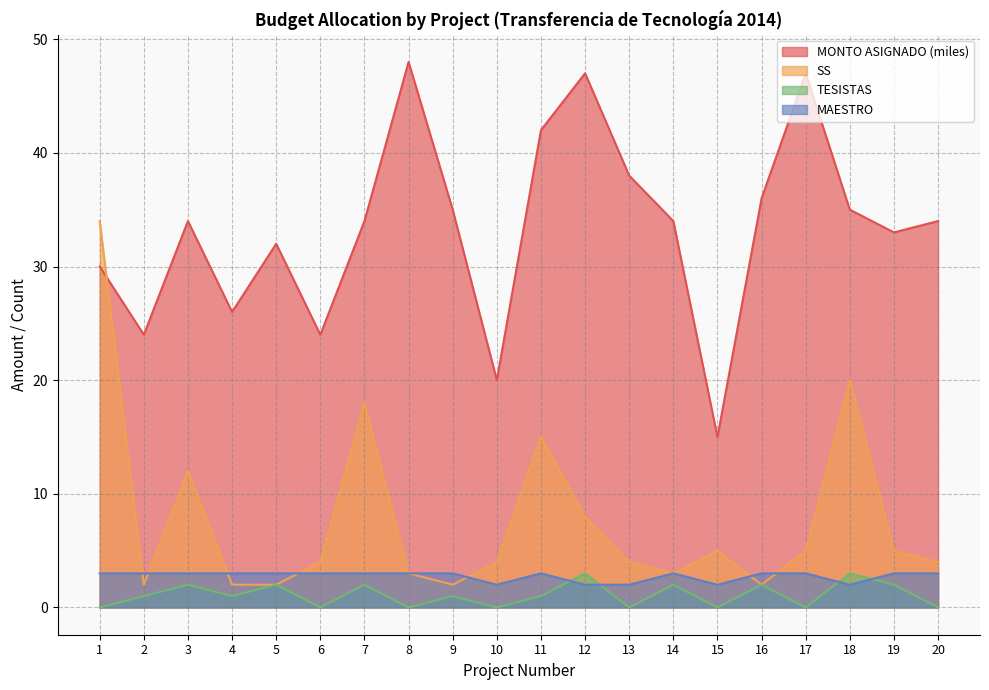

In TESISTAS, how many points are lower than both neighbors (excluding endpoints)?

7